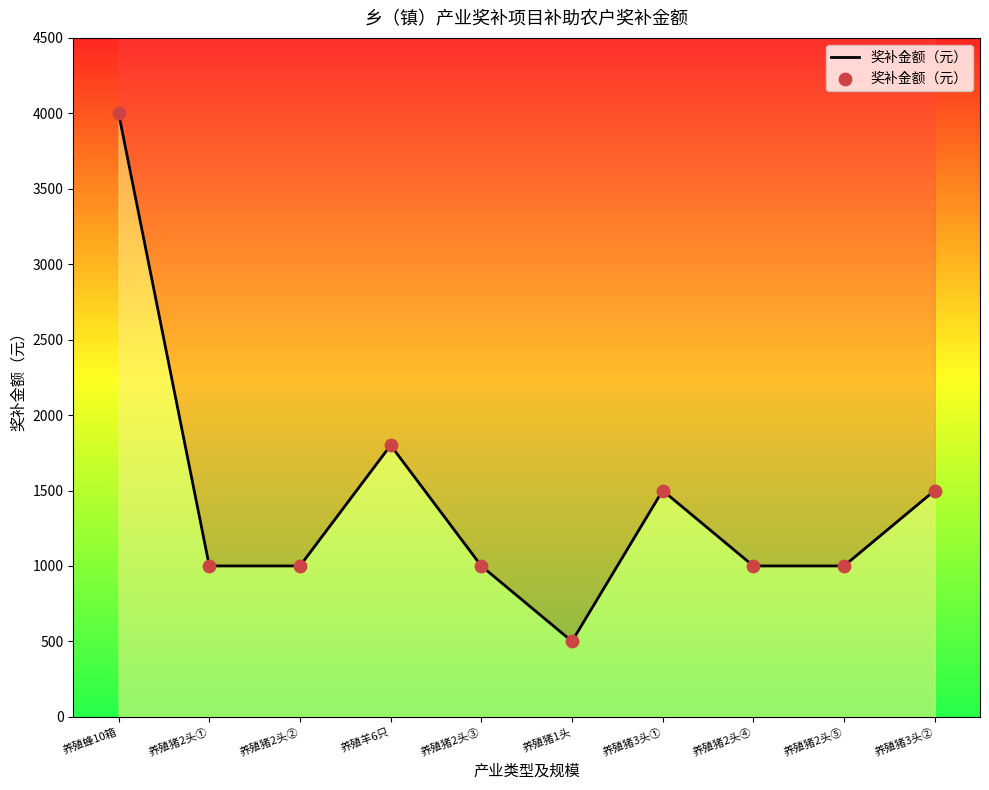

Which has a higher value, 养殖猪3头② or 养殖猪2头①?

养殖猪3头②